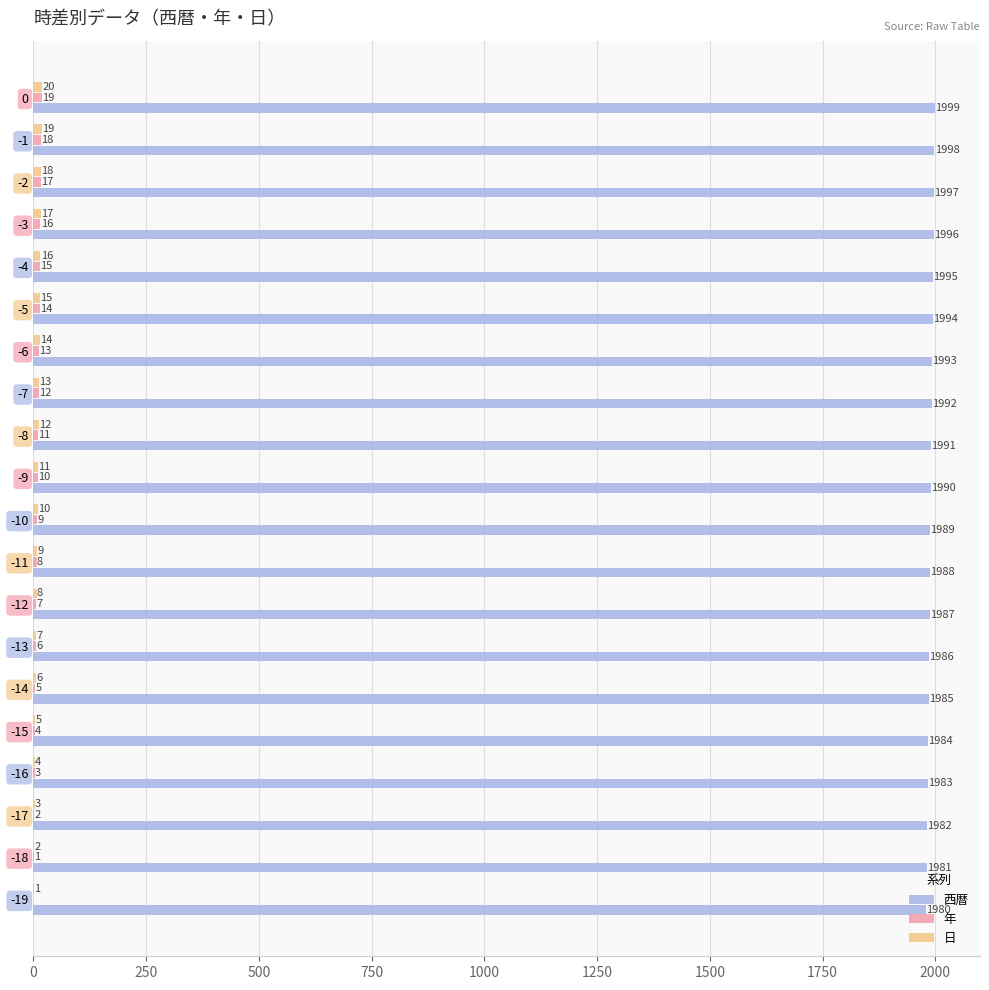

What is the maximum value shown in the chart?

1999